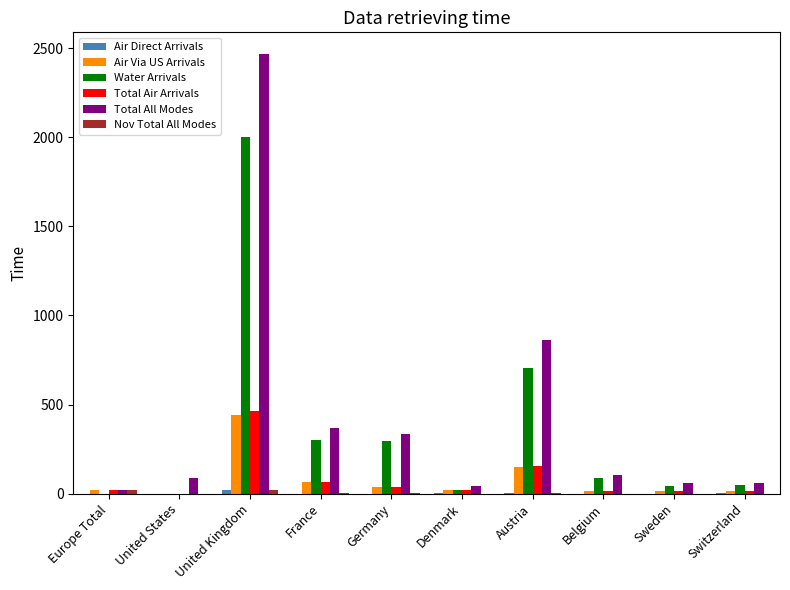

What is the maximum value shown in the chart?

2466